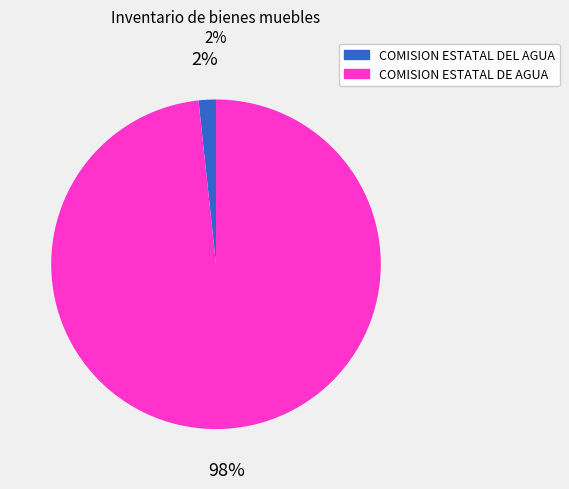

To the nearest percent, what is the average slice percentage?

50%